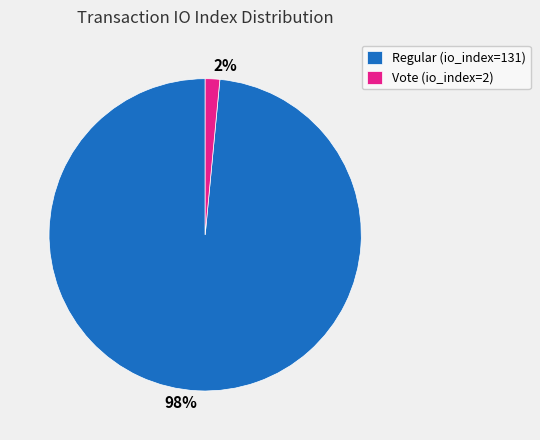

Is there a majority slice in this chart?

Yes